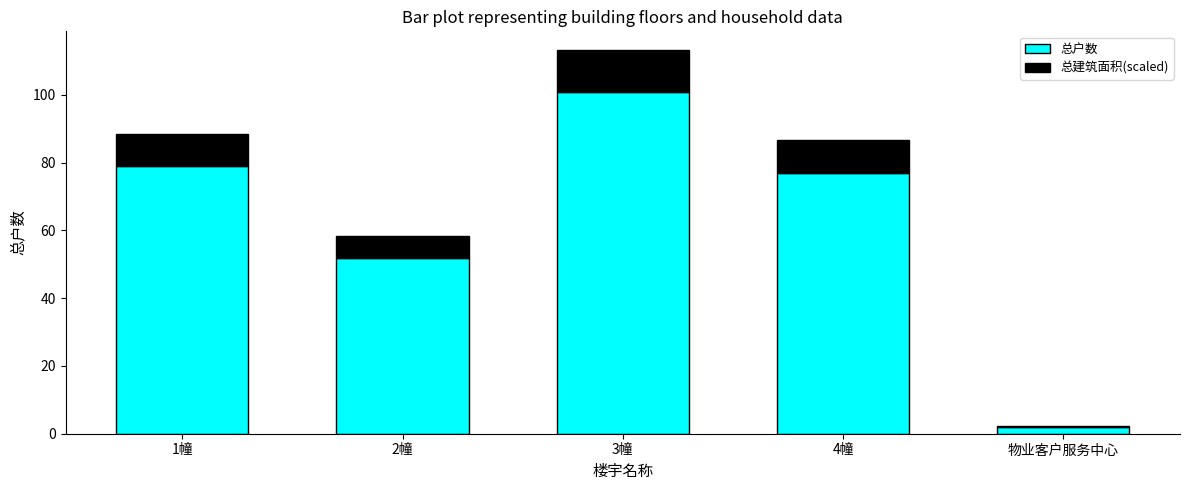

Is it true that 总户数 equals 79.0 at 1幢?

True